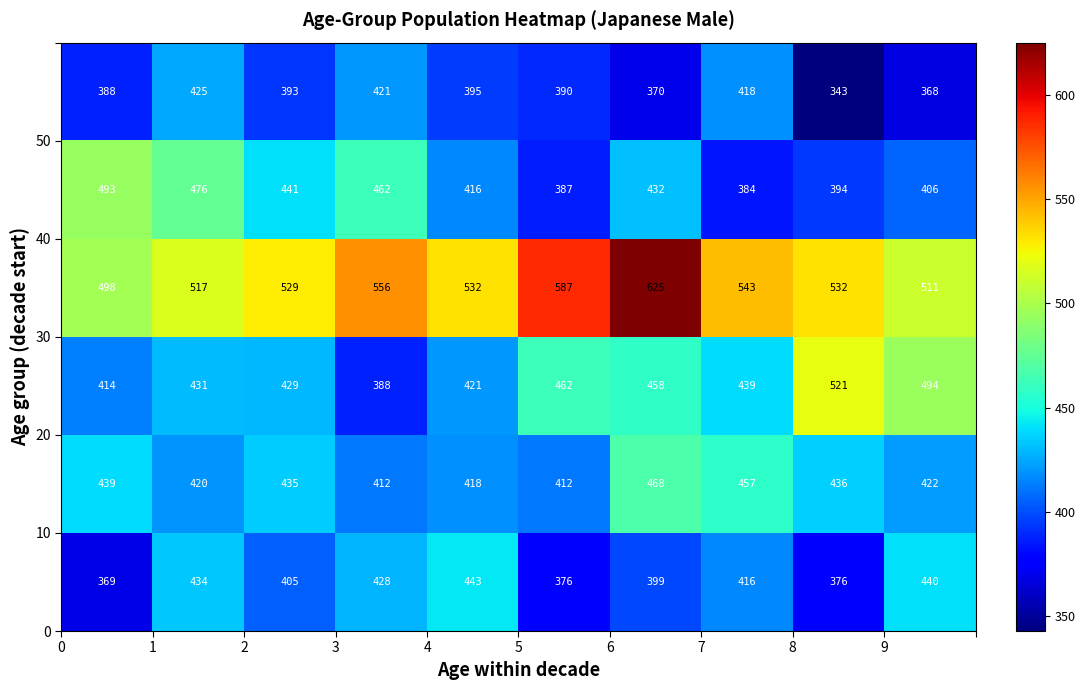

What is the greatest value displayed?

625